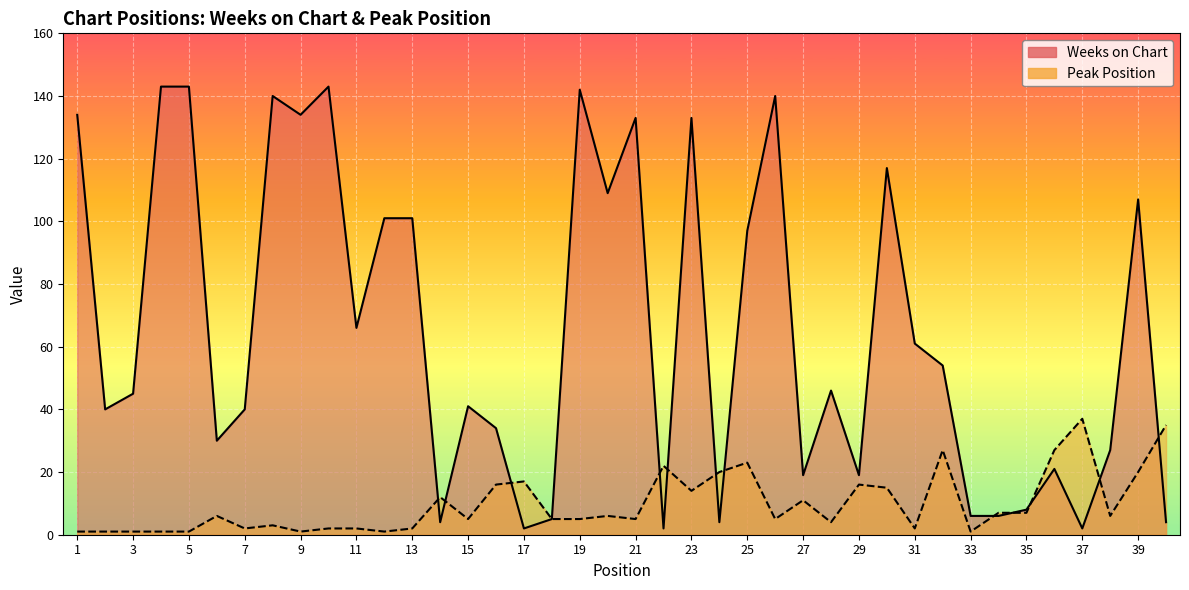

Count the number of data series in this chart.

2